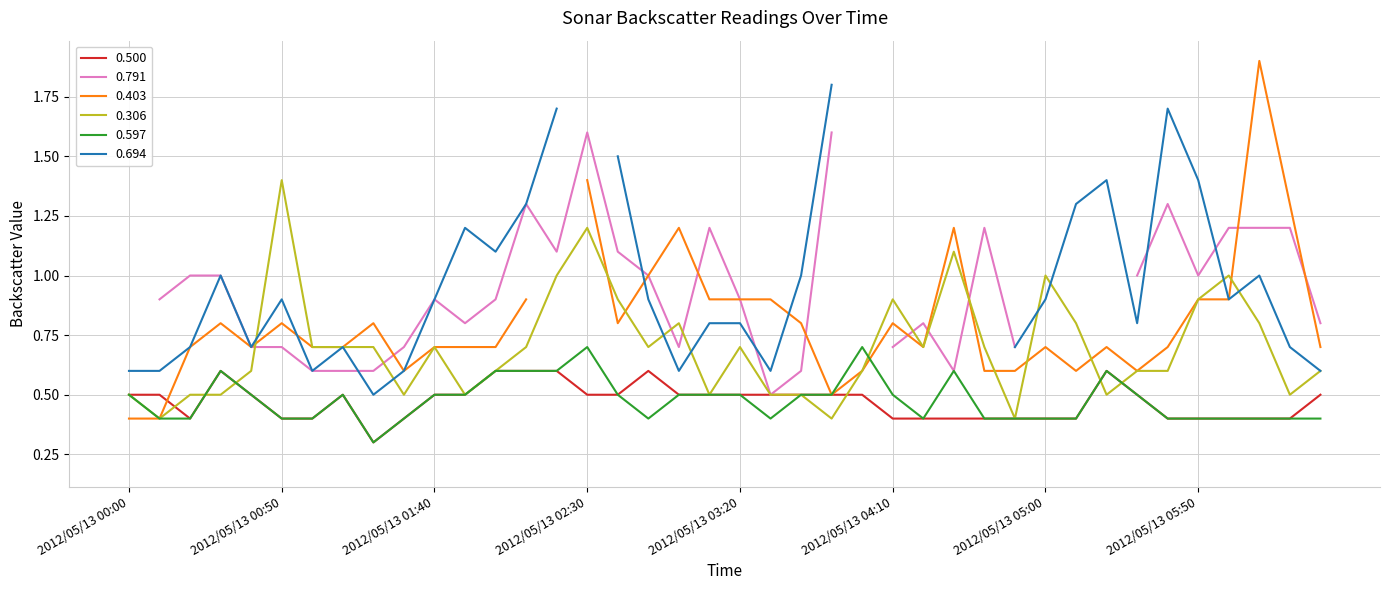

The value of 0.597 at 2012/05/13 00:50 is 0.4. True or false?

True